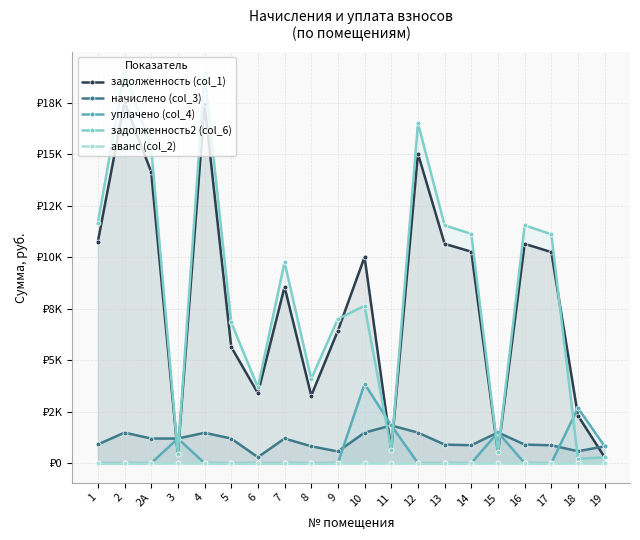

What is the sum of the начислено (col_3) values at 4 and 1?

2381.4